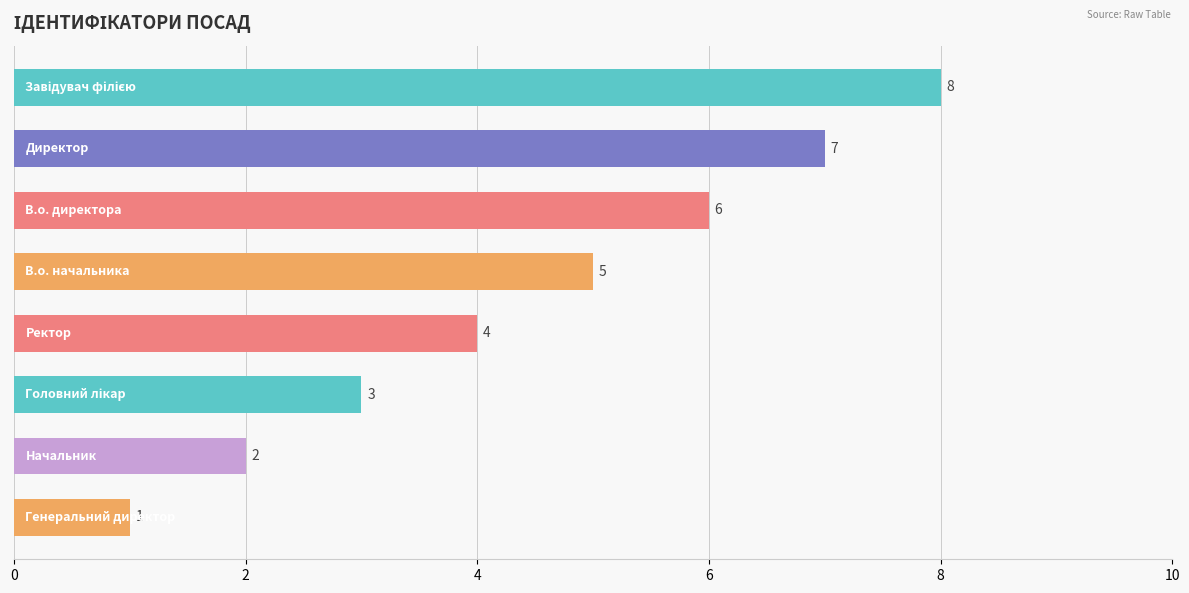

Count the number of data series in this chart.

1